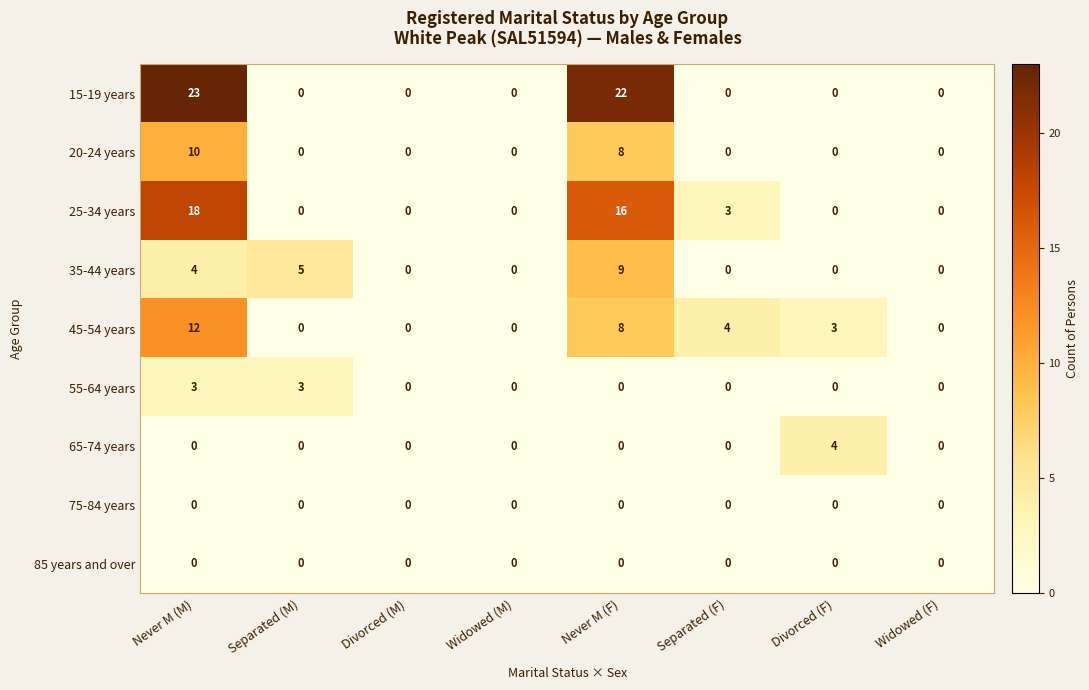

Which label corresponds to the largest value in the chart?

Never M (M)